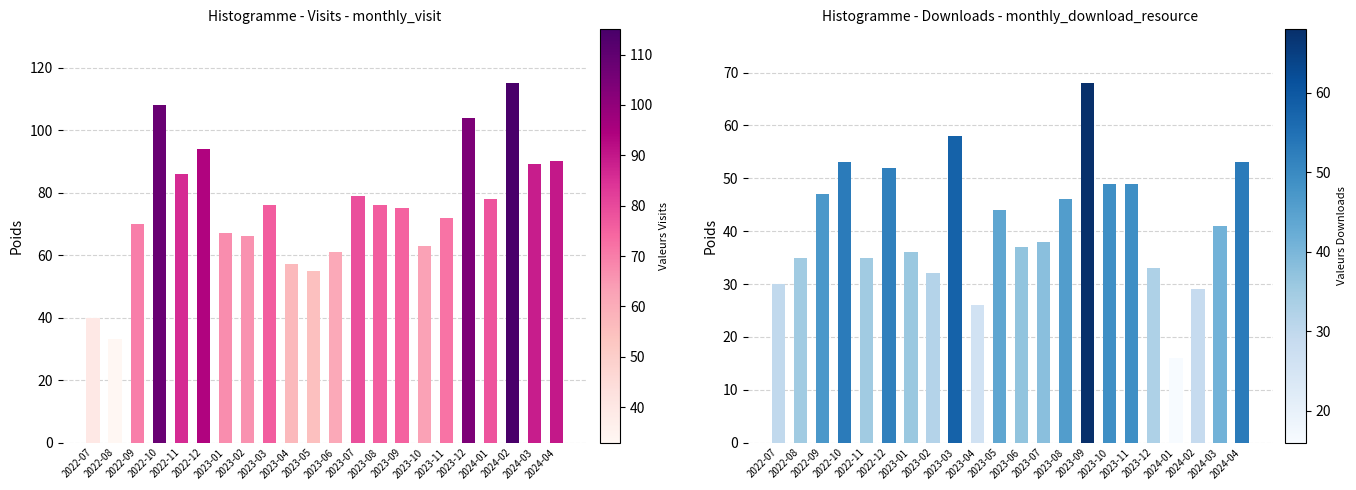

True or false: monthly_visit has a value of 89 at 2024-03.

True